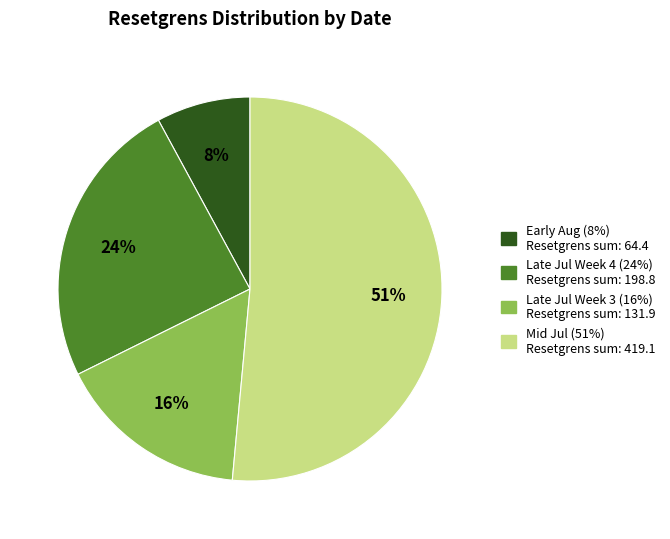

Is there any slice that represents more than half of the pie?

Yes